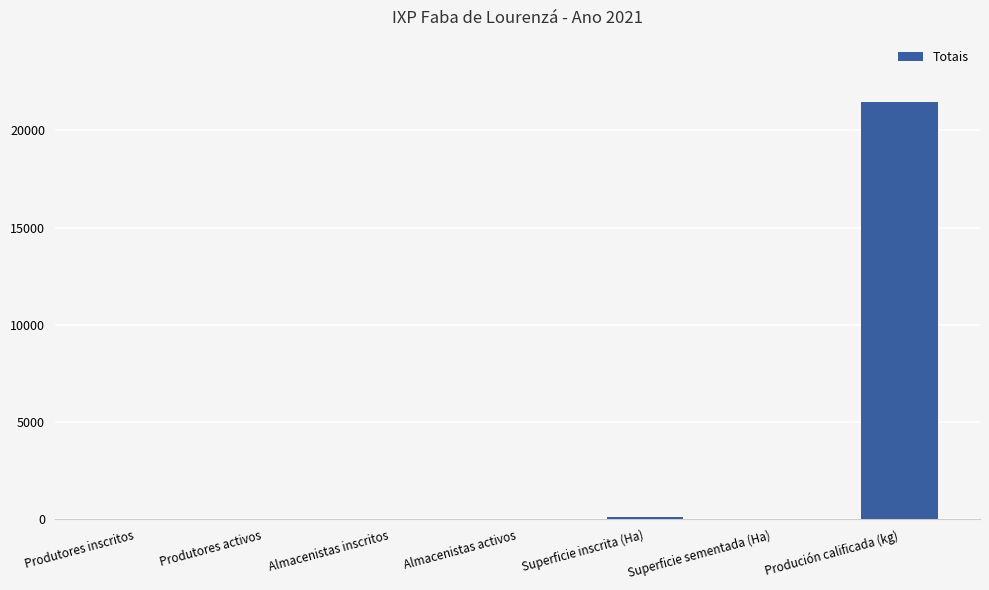

Which category has the highest value across all series?

Produción calificada (kg)